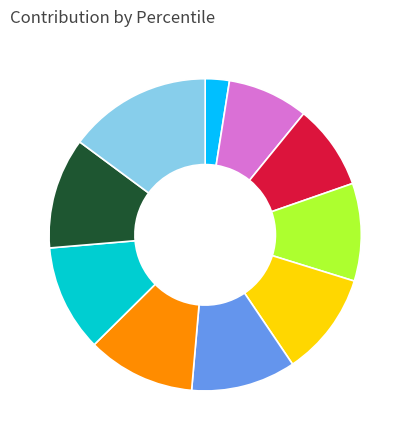

Is there any slice that represents more than half of the pie?

No